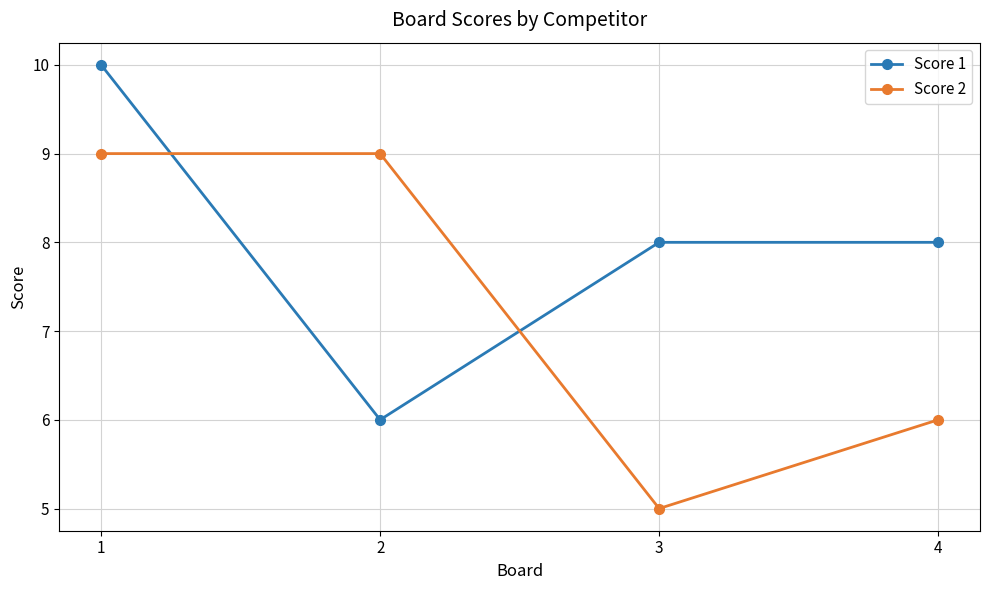

At 4, list the series in order from largest to smallest.

Score 1, Score 2